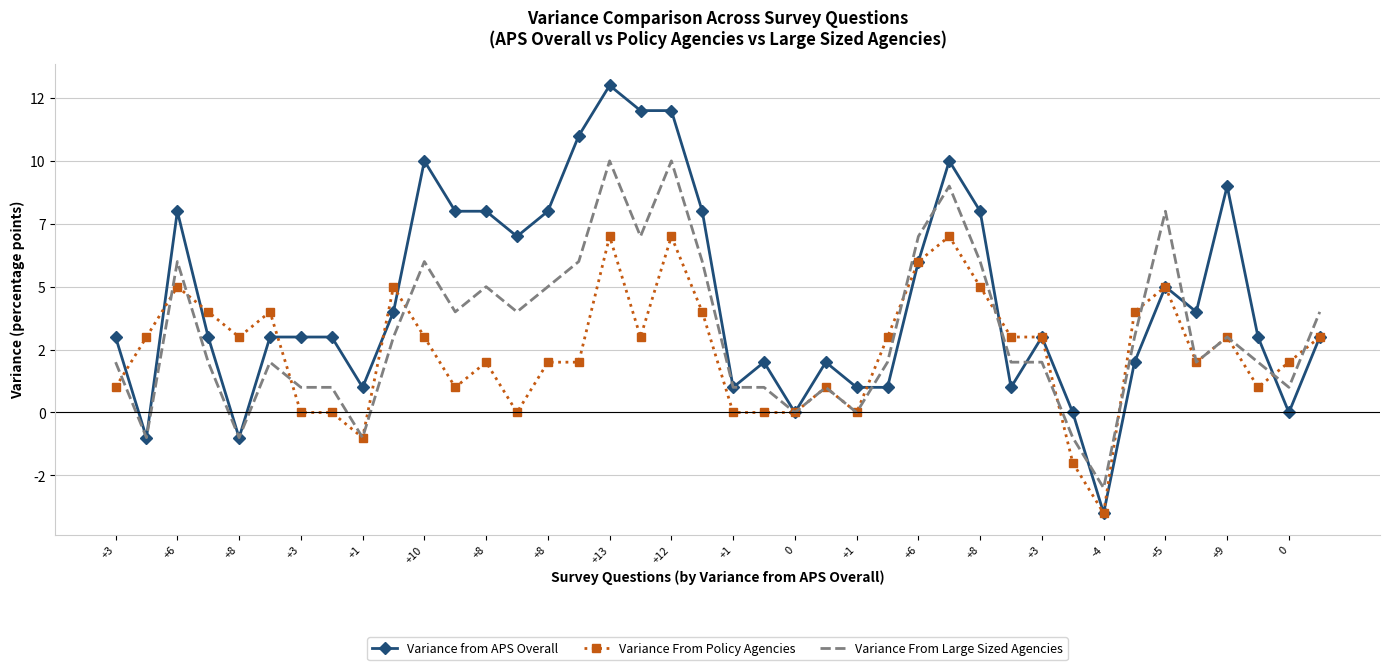

What are all the series names shown in the legend?

Variance from APS Overall, Variance From Policy Agencies, Variance From Large Sized Agencies